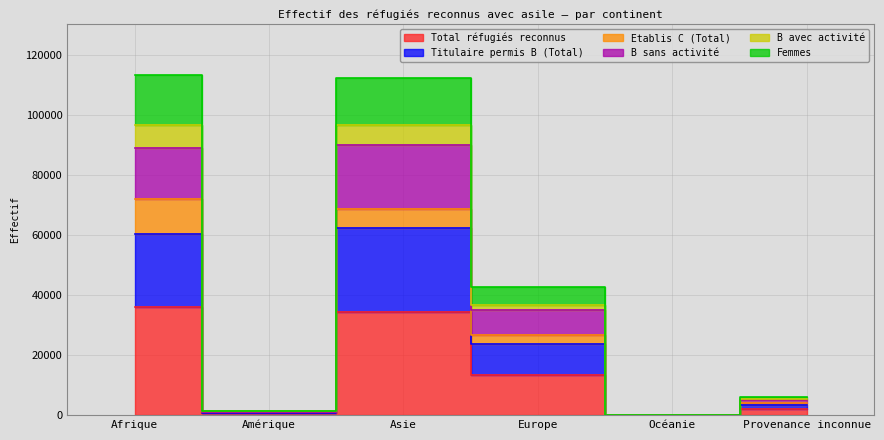

What is the label of the 6th point from the right?

Afrique